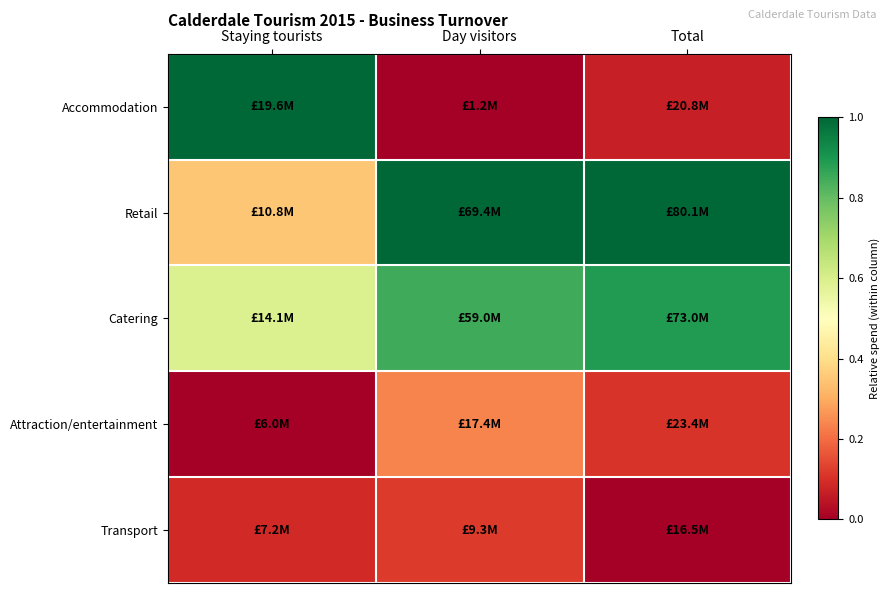

At how many categories does at least one series exceed 0?

3